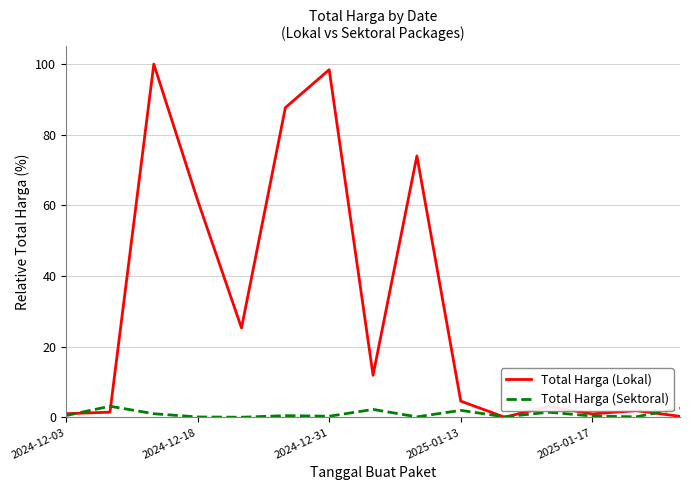

List the series in order of their overall mean, highest first.

Total Harga (Lokal), Total Harga (Sektoral)